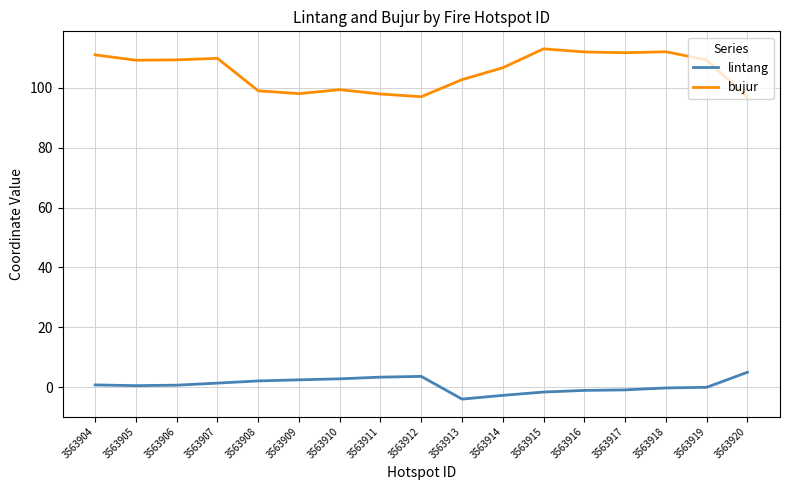

Is the value of lintang at 3563920 greater than the value of bujur at 3563918?

No